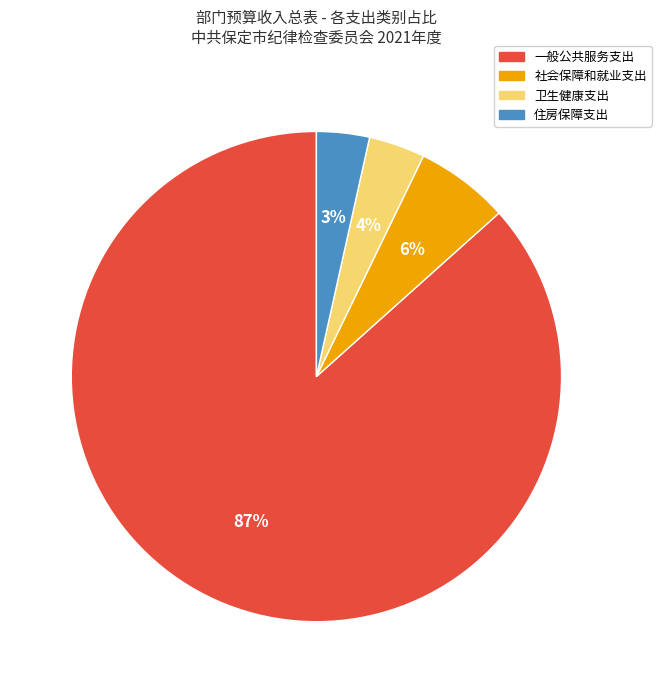

What is the majority slice?

一般公共服务支出